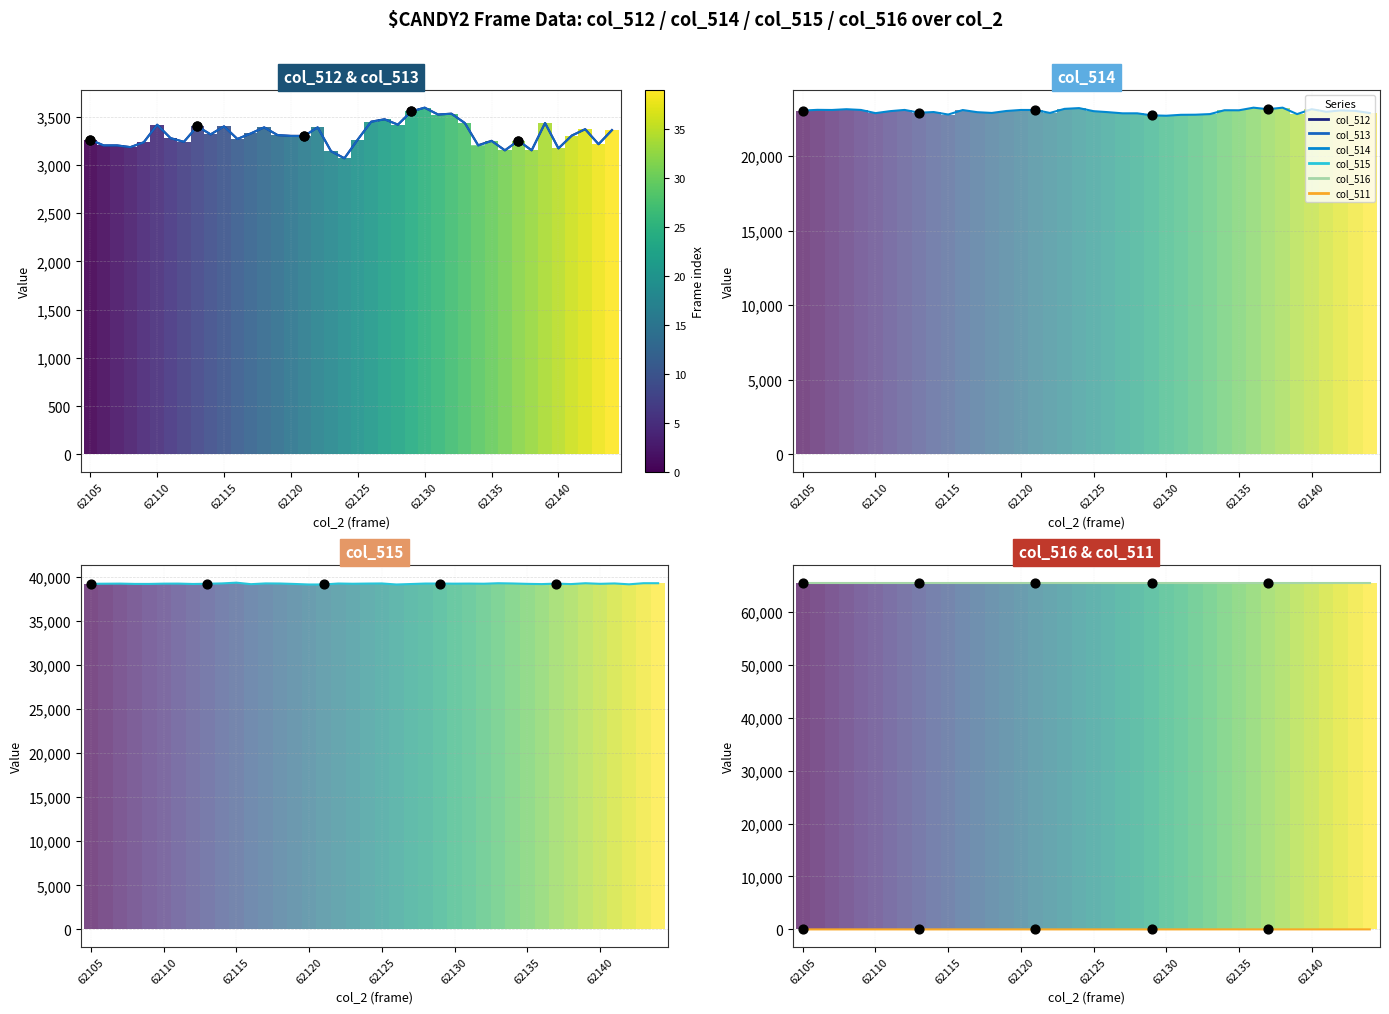

At how many categories does at least one series exceed 35197?

40